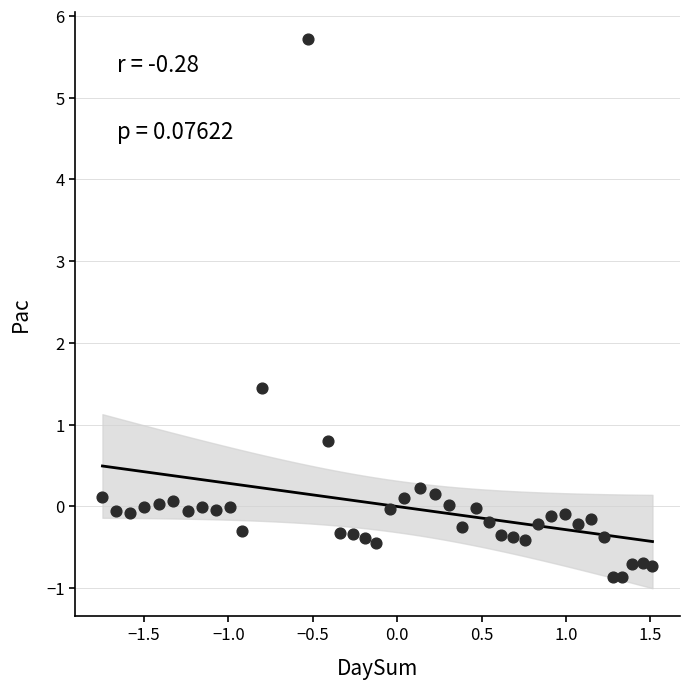

What is the range of X values (max minus min)?

3.3